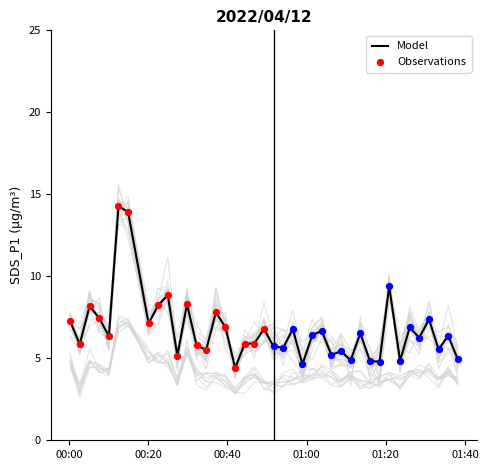

What is the maximum value for Model?

14.3